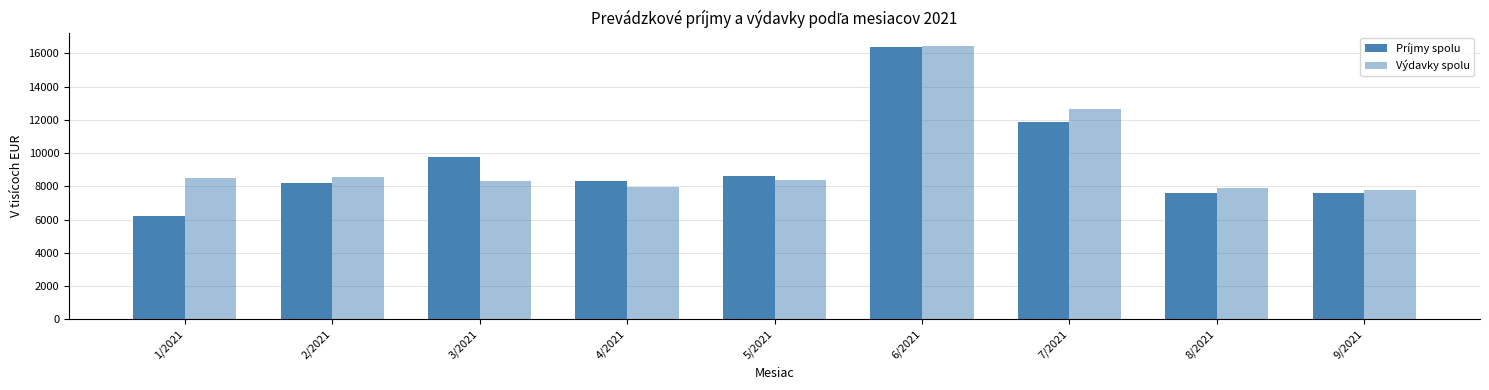

Reading right to left, transcribe all the data shown in this chart.

Príjmy spolu: 7600	7600	11842	16399	8613	8331	9735	8190	6215
Výdavky spolu: 7800	7880	12650	16422	8383	7982	8291	8534	8500